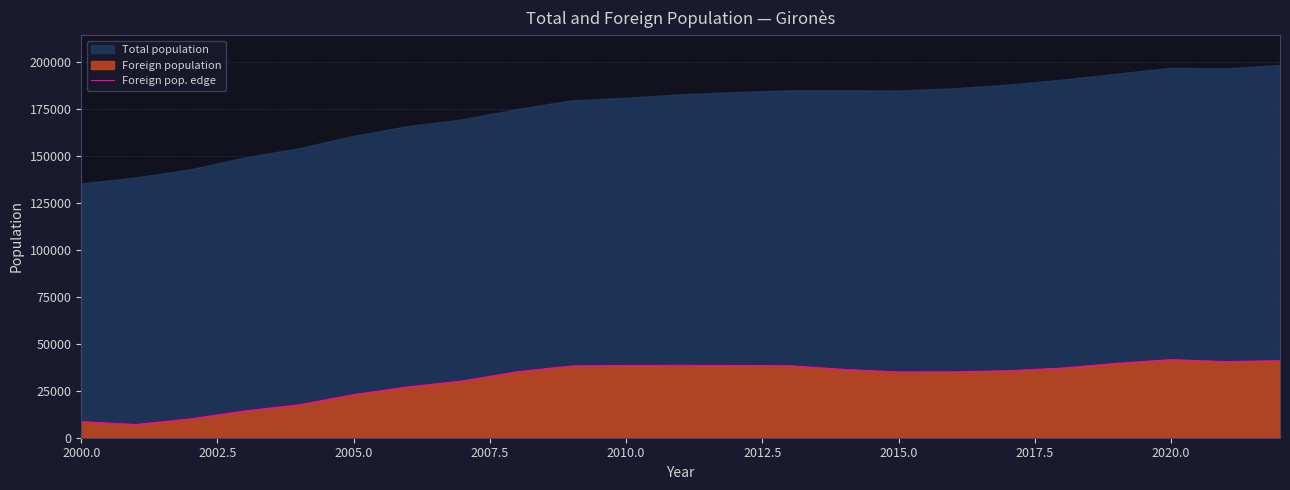

What is the minimum value for Foreign pop. edge?

7031